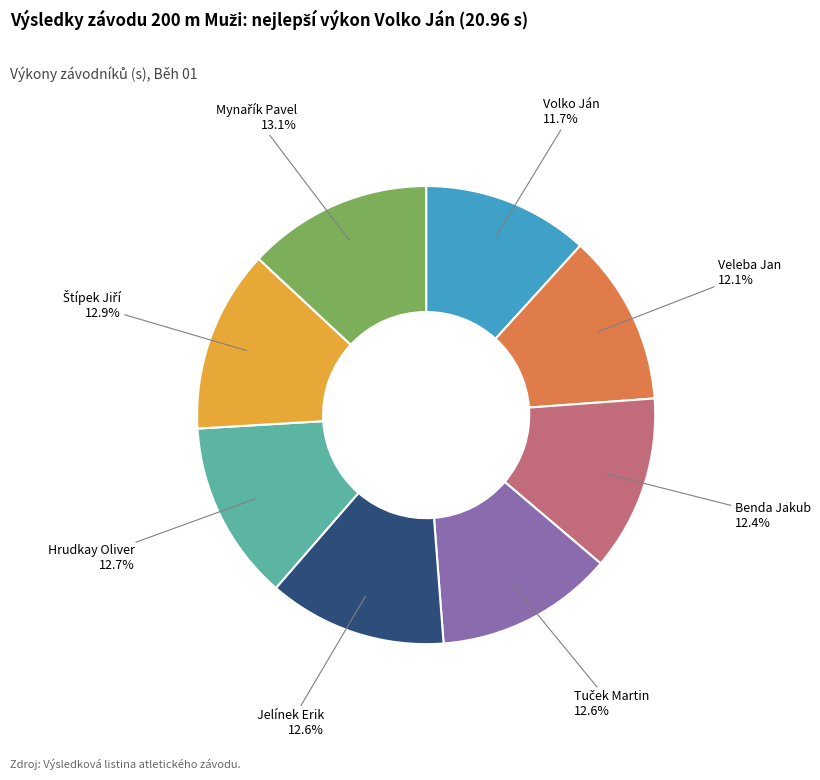

To the nearest percent, what is the average slice percentage?

12%